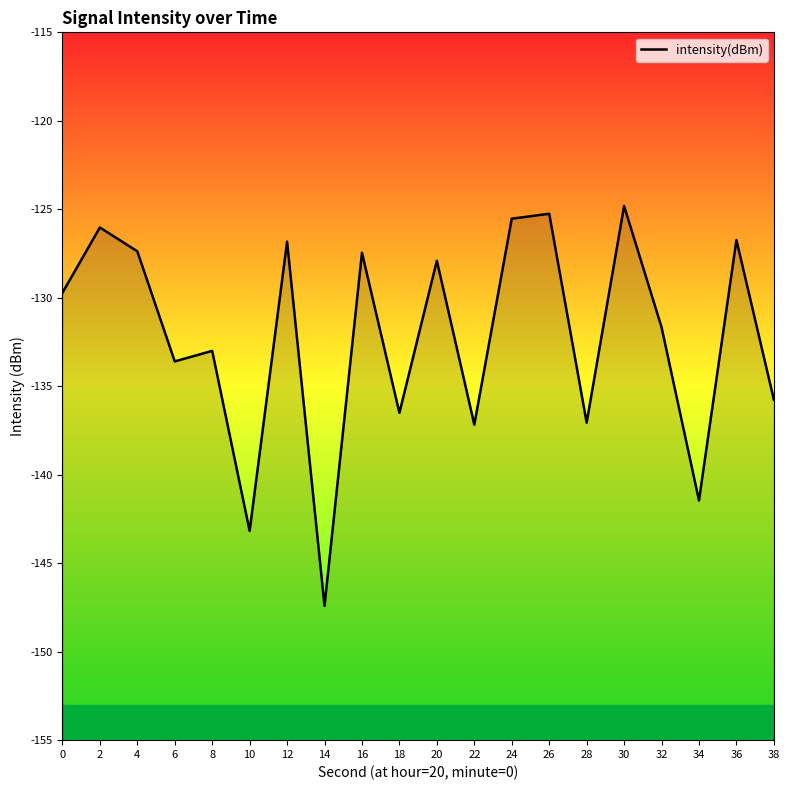

Reading right to left, list all the values displayed in this chart.

-135.8	-126.7	-141.5	-131.7	-124.8	-137.1	-125.3	-125.5	-137.2	-127.9	-136.5	-127.5	-147.4	-126.8	-143.2	-133.0	-133.6	-127.4	-126.0	-129.7